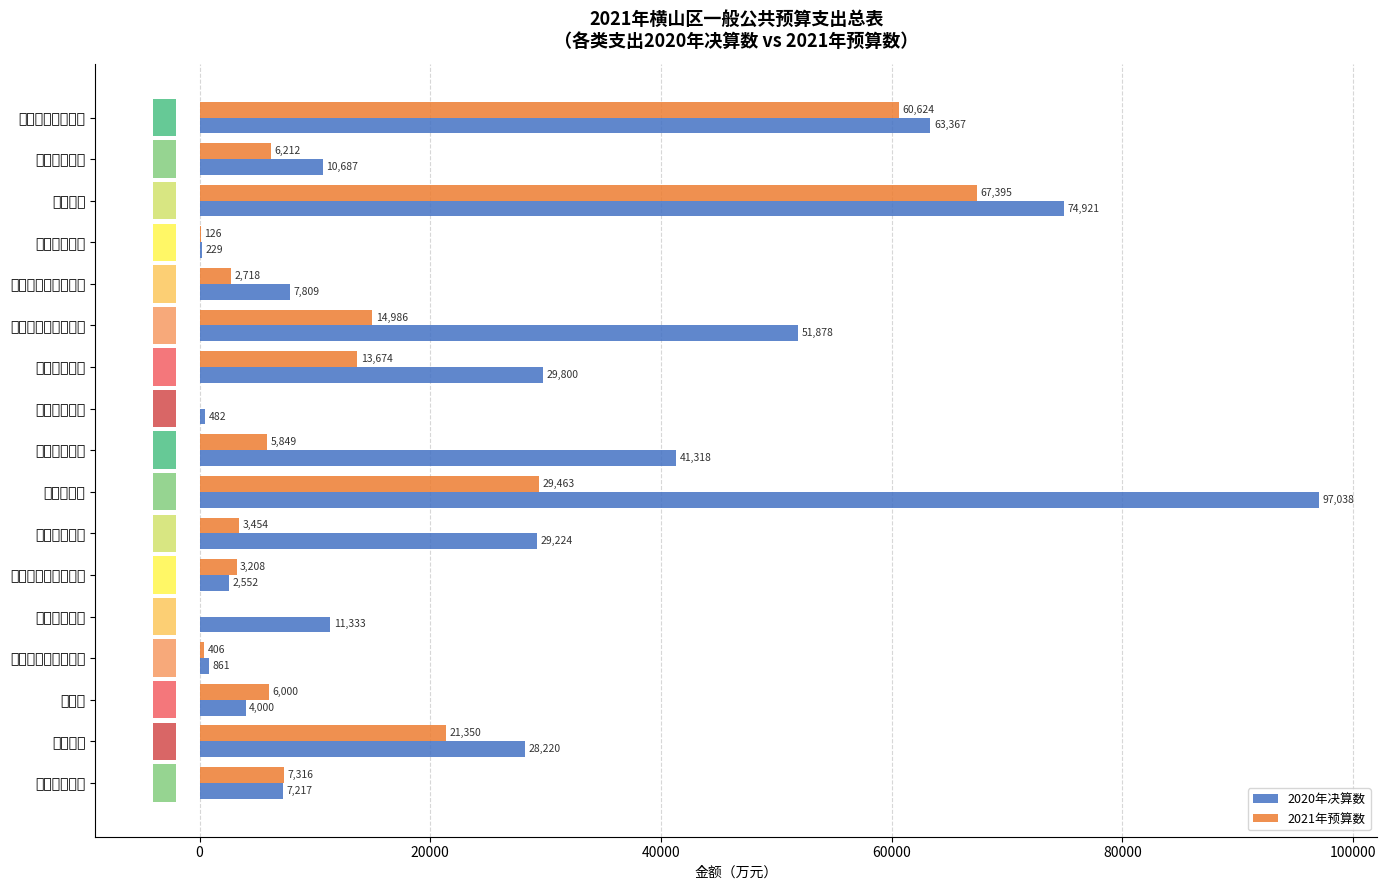

Which category has the highest value in the 2020年决算数 series?

农林水支出